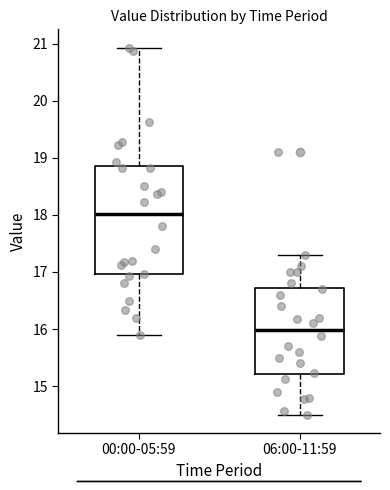

Reading left to right, transcribe this box plot: for each box, give where its median line is, the range the box spans, and where its two whiskers end, as read against the y-axis. The values are not printed on the chart, so give them approximately, as read against the axis.

00:00-05:59: median 18.0, box 17.0 to 18.9, whiskers 15.9 to 20.9
06:00-11:59: median 16.0, box 15.2 to 16.7, whiskers 14.5 to 17.3